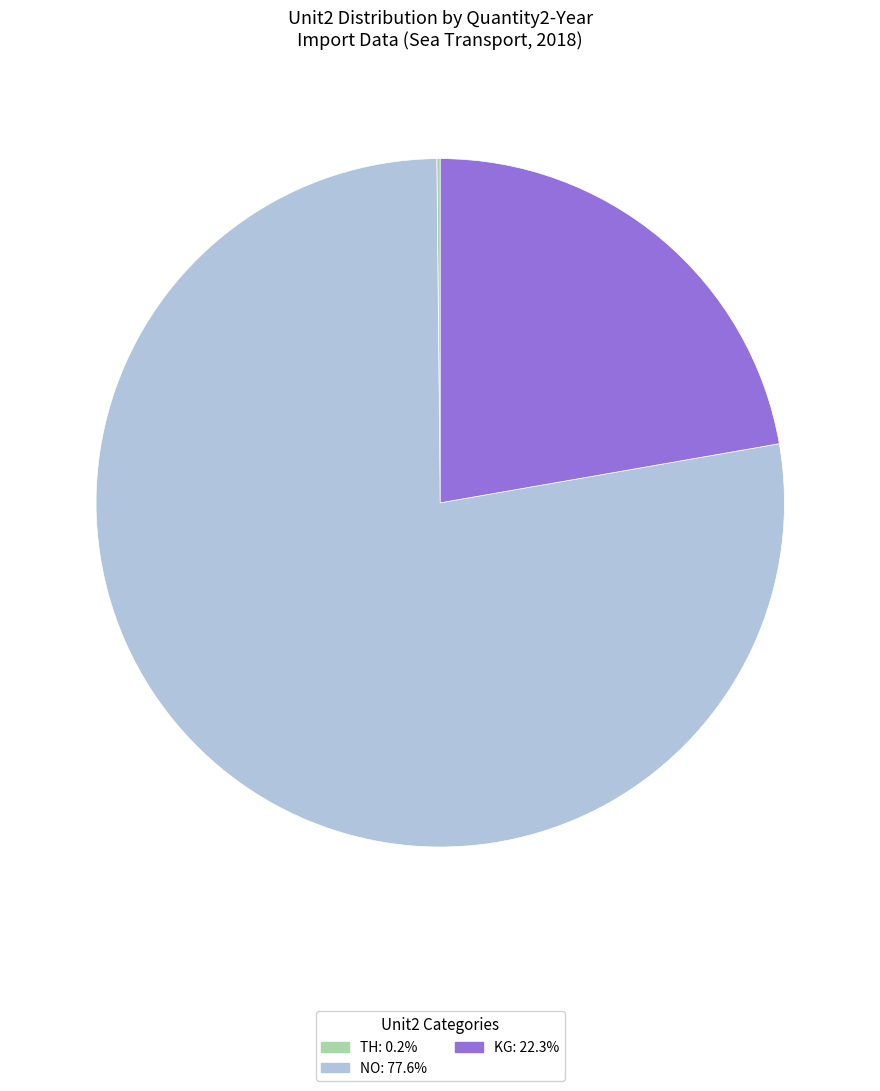

Between NO and KG, which is larger?

NO